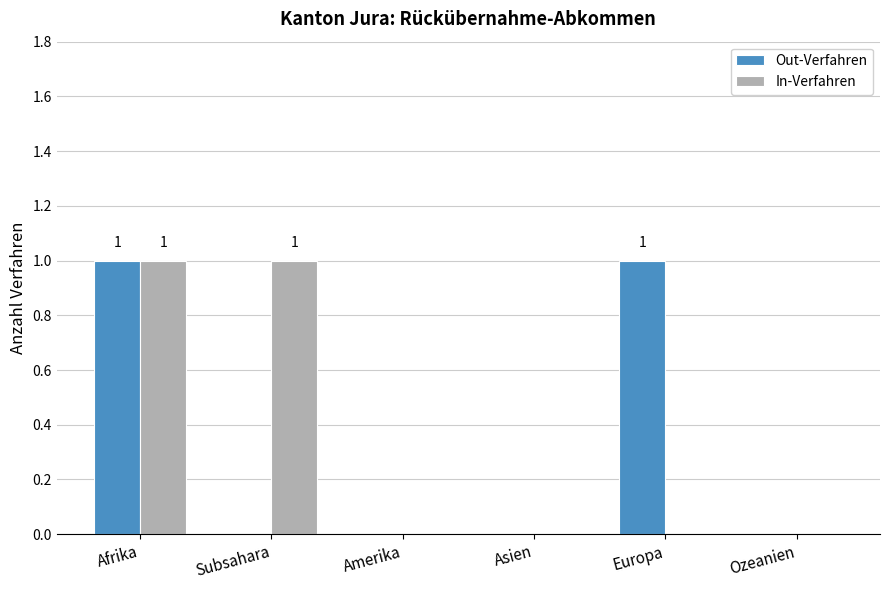

Reading left to right, extract all data points from this chart.

Out-Verfahren: 1	0	0	0	1	0
In-Verfahren: 1	1	0	0	0	0